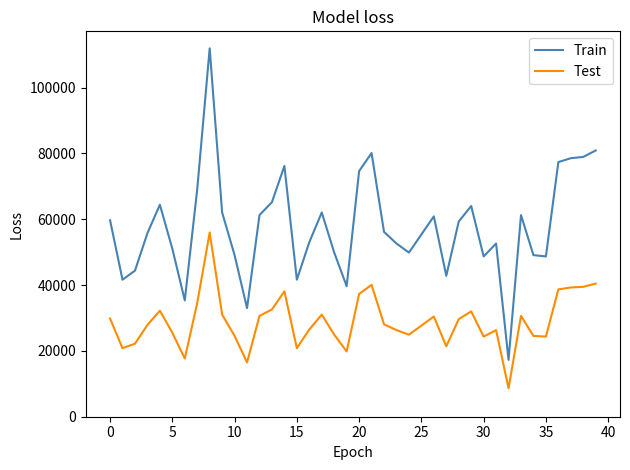

True or false: Train and Test cross at least once.

False